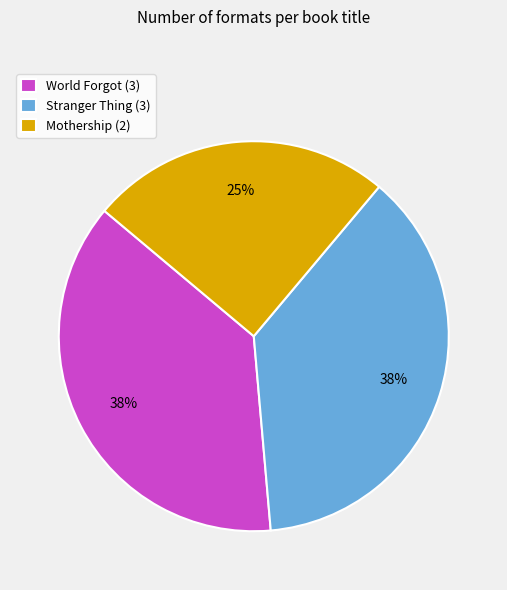

What is the smallest slice in the pie chart?

Mothership